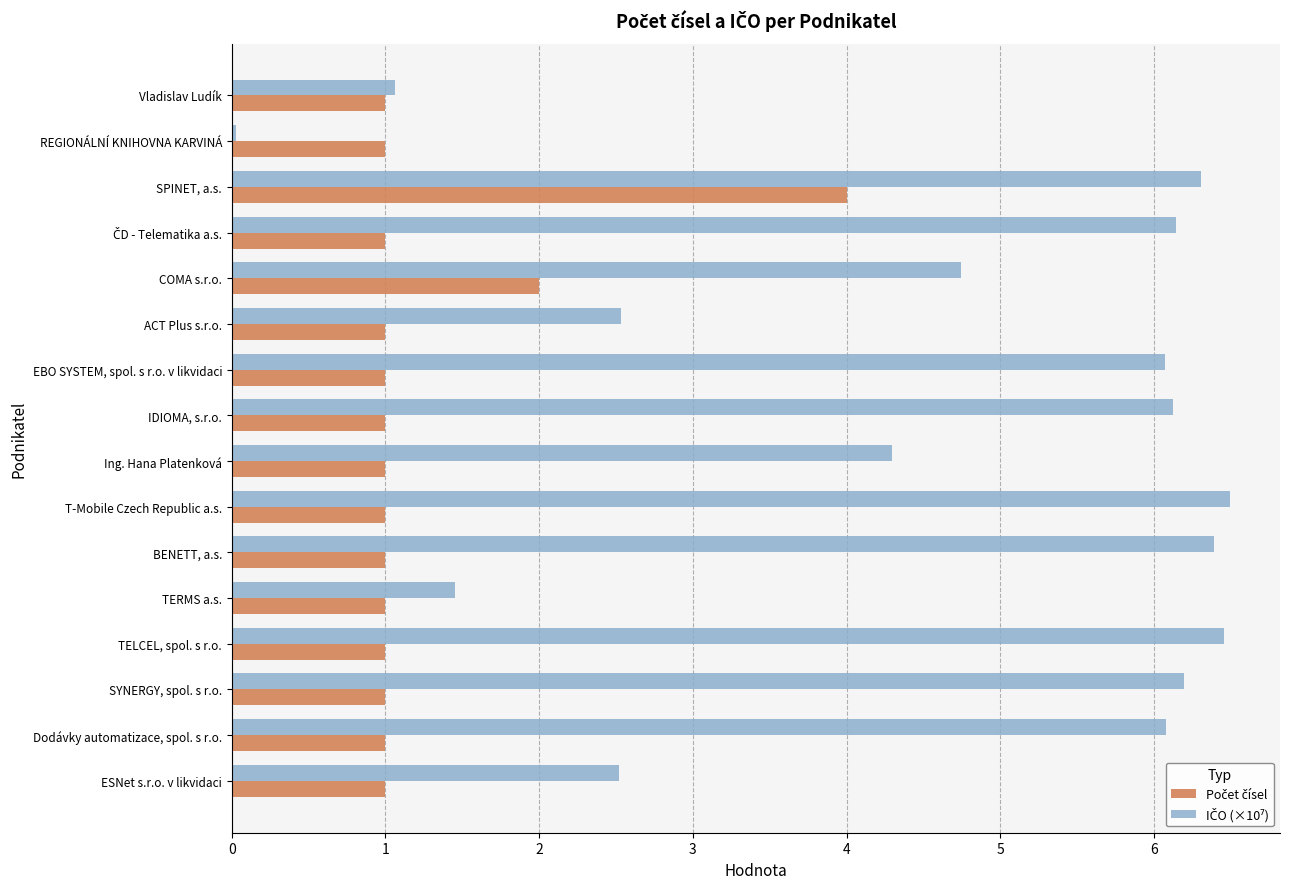

What is the total value across all series at TERMS a.s.?

2.4